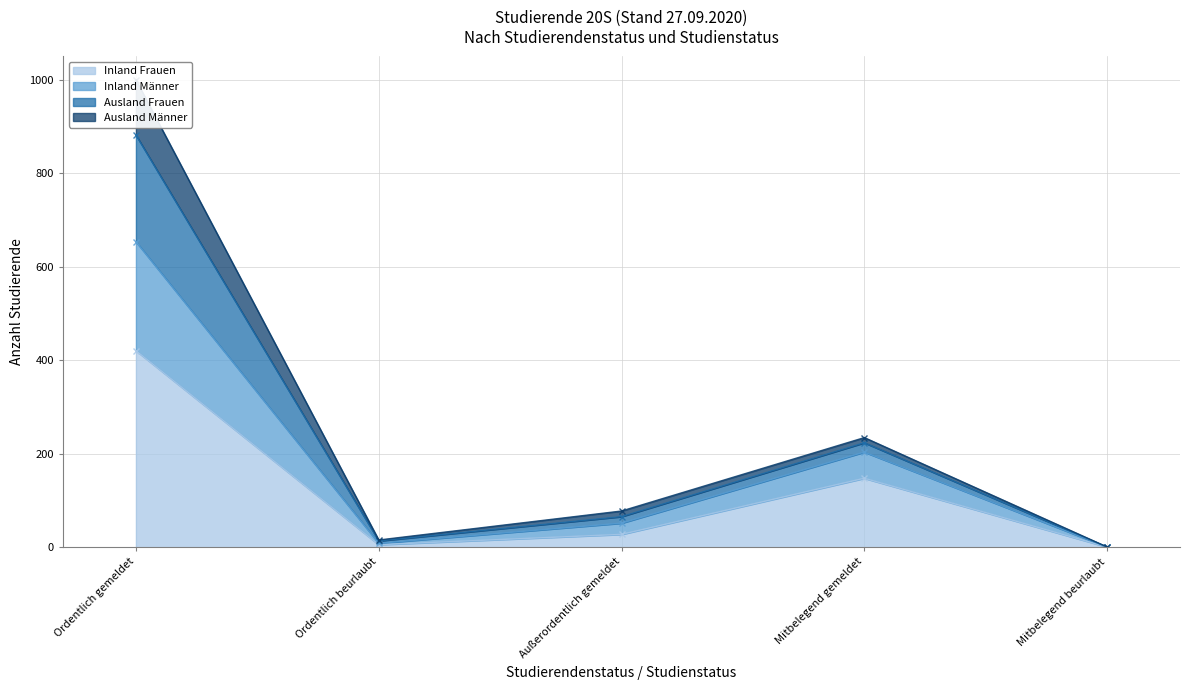

Where is Inland Frauen nearest to the value 211?

Mitbelegend gemeldet